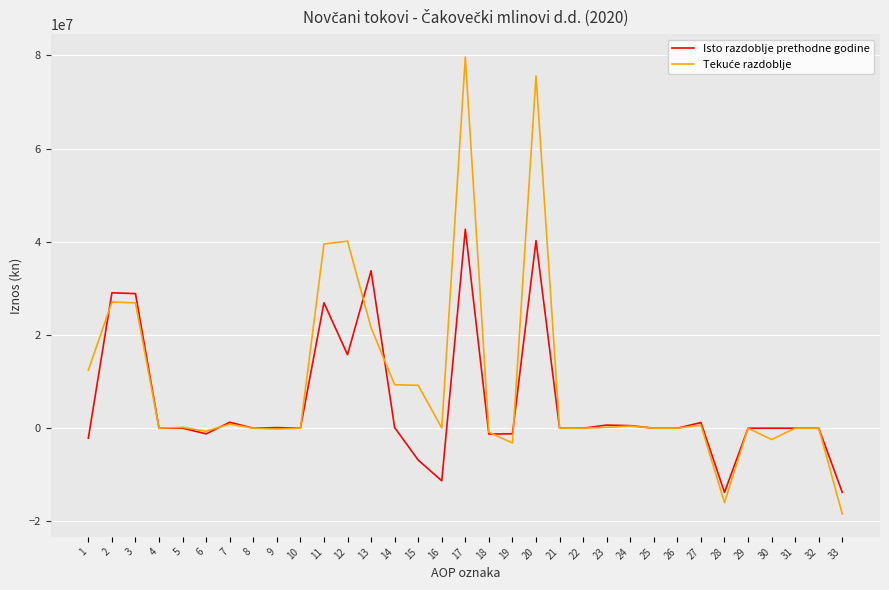

At how many categories does at least one series exceed 71157169?

2